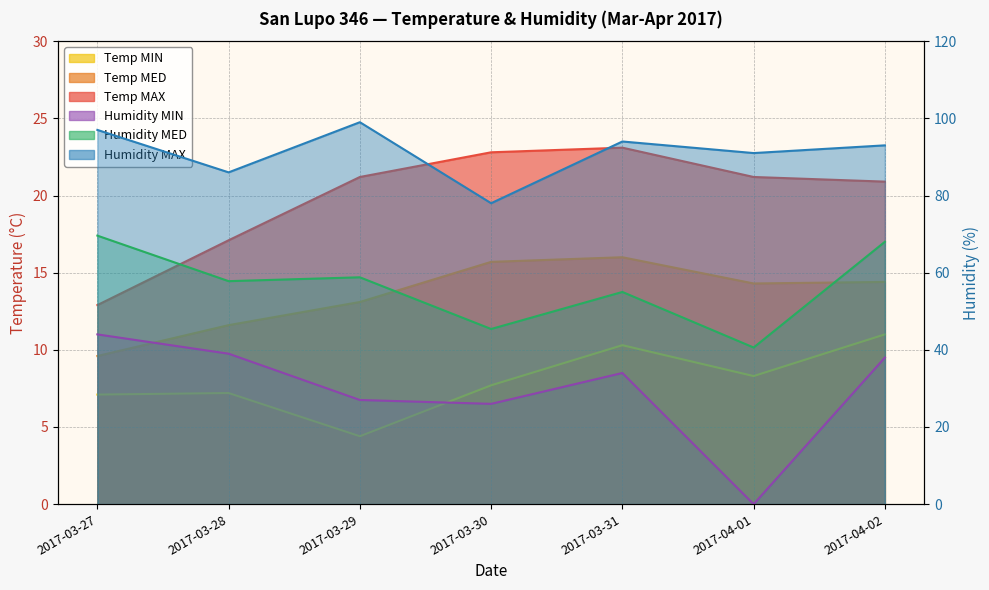

What is the sum of the Temp MIN values at 2017-03-27 and 2017-04-02?

18.1